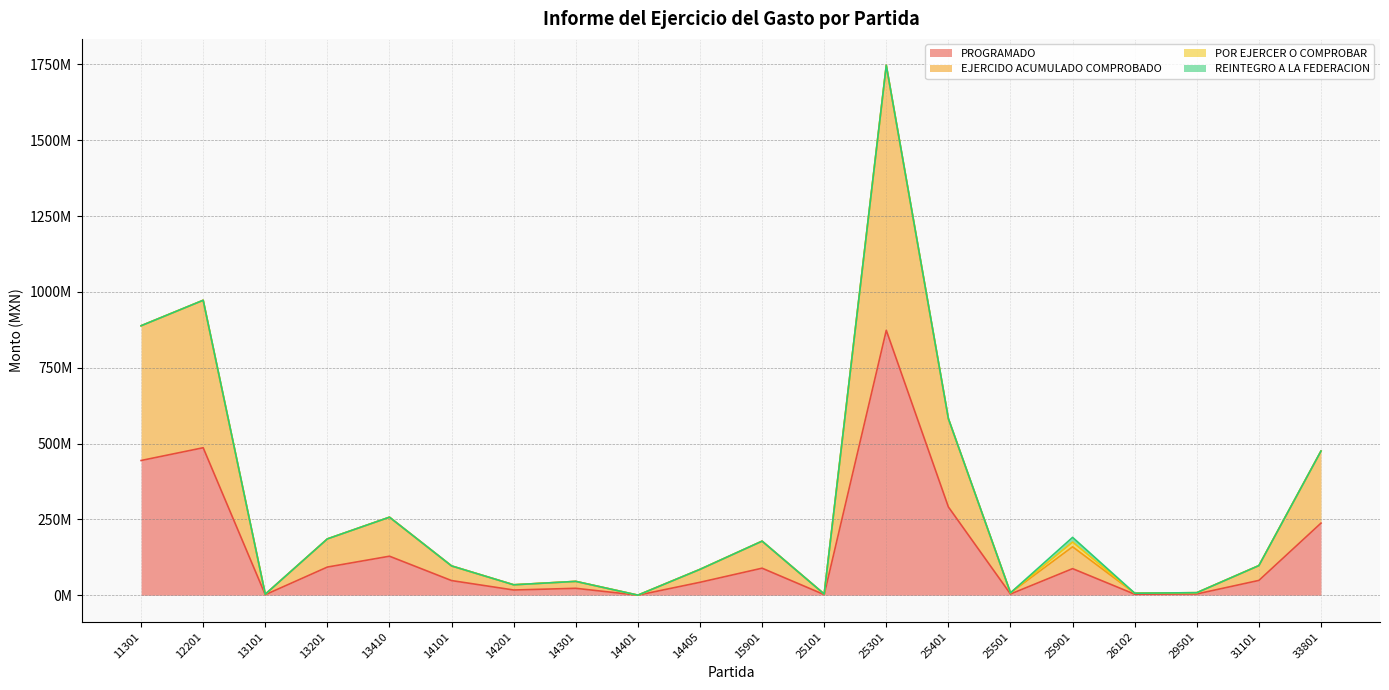

Rank the series at 13410 from highest to lowest value.

EJERCIDO ACUMULADO COMPROBADO, PROGRAMADO